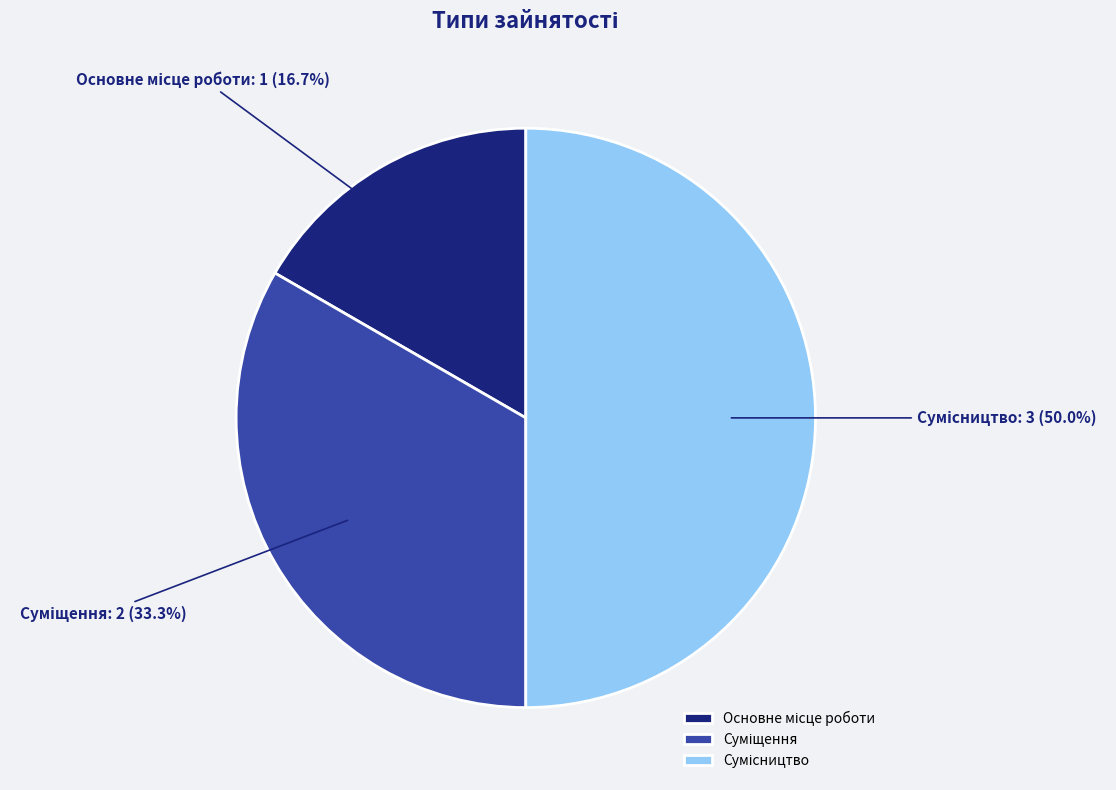

Combined, what portion of the pie is Сумісництво and Основне місце роботи?

66.7%